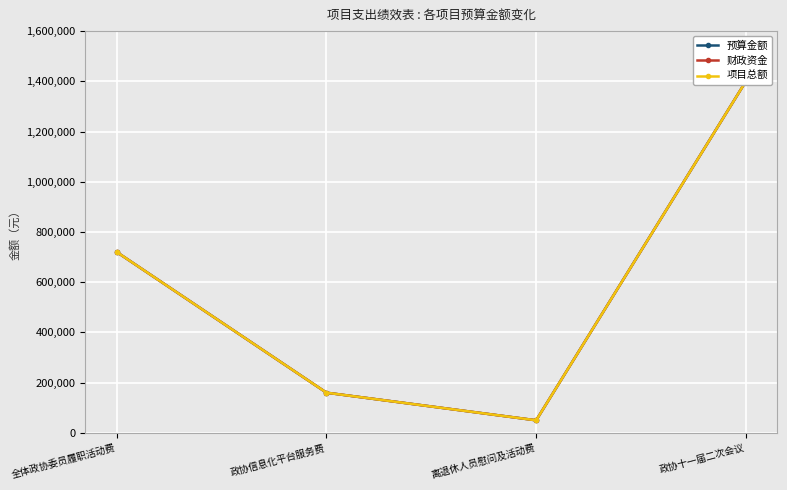

Which label corresponds to the largest value in the chart?

政协十一届二次会议